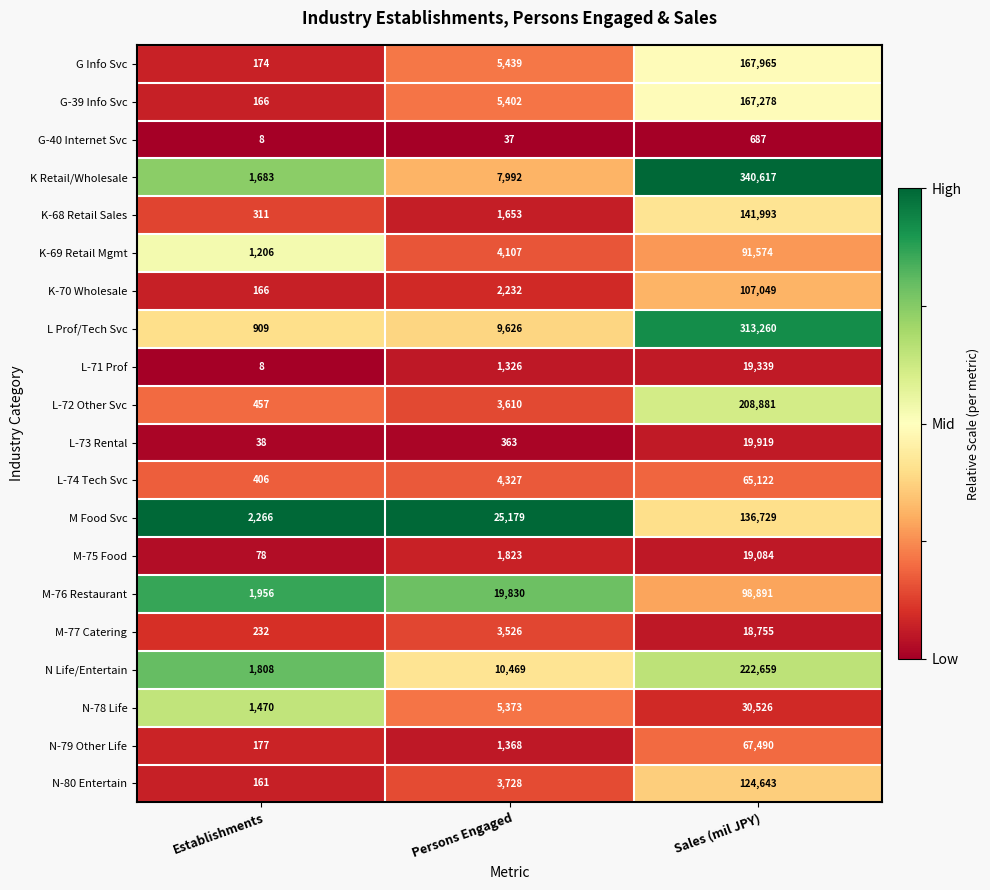

Rank the series by their maximum value, from lowest to highest.

G-40 Internet Svc, M-77 Catering, M-75 Food, L-71 Prof, L-73 Rental, N-78 Life, L-74 Tech Svc, N-79 Other Life, K-69 Retail Mgmt, M-76 Restaurant, K-70 Wholesale, N-80 Entertain, M Food Svc, K-68 Retail Sales, G-39 Info Svc, G Info Svc, L-72 Other Svc, N Life/Entertain, L Prof/Tech Svc, K Retail/Wholesale